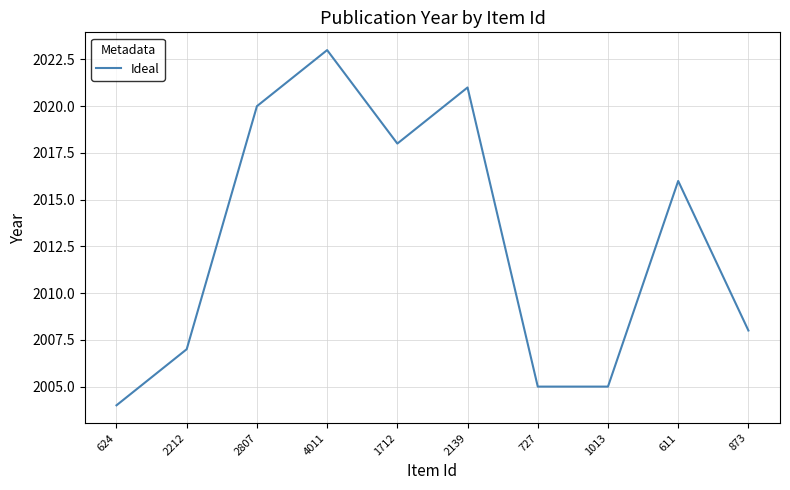

Read the value at 4011, to the nearest 10.

2020